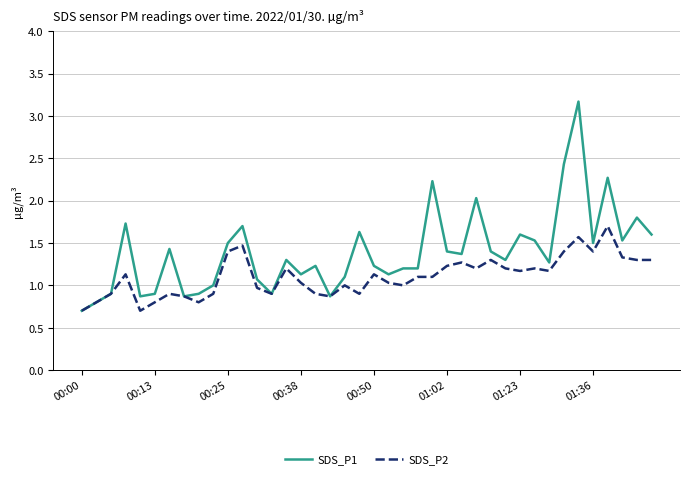

Which series has the largest range (max minus min)?

SDS_P1